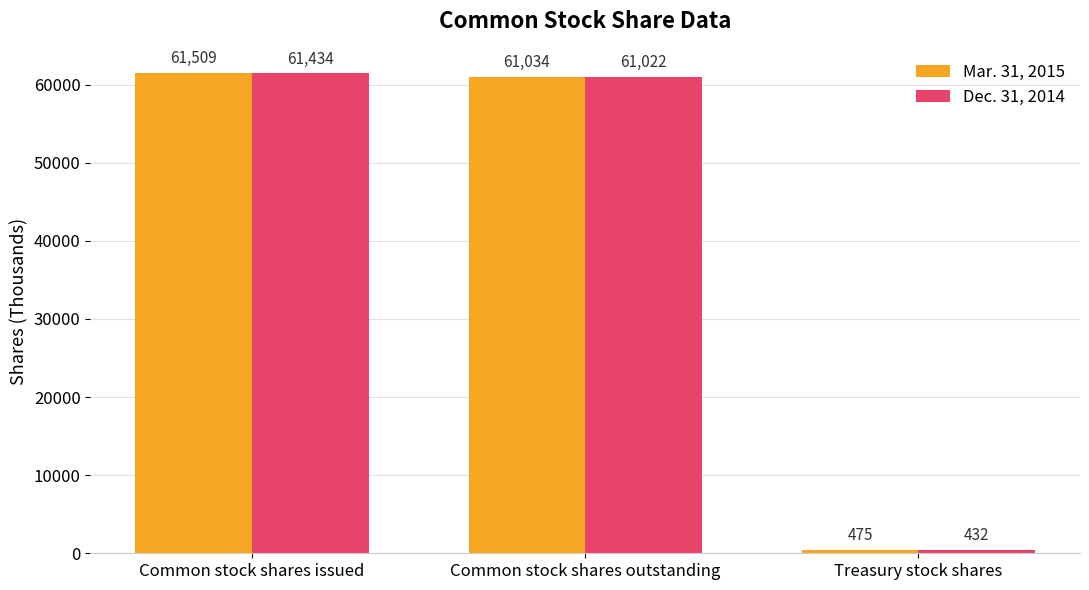

Is it true that Mar. 31, 2015 equals 61034 at Common stock shares outstanding?

True